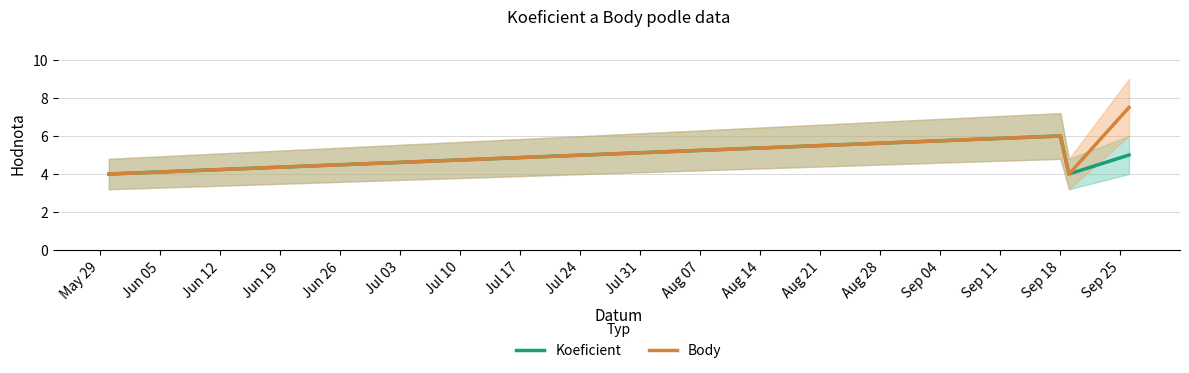

Reading right to left, transcribe all the data shown in this chart.

Koeficient: 5.0	4.0	6.0	4.0
Body: 7.5	4.0	6.0	4.0